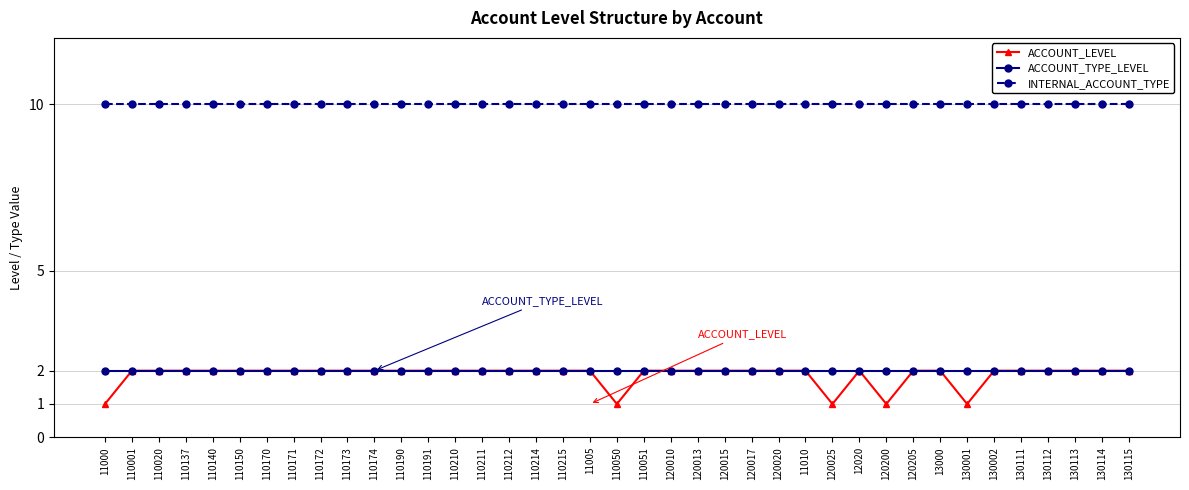

True or false: ACCOUNT_LEVEL and INTERNAL_ACCOUNT_TYPE cross at least once.

False